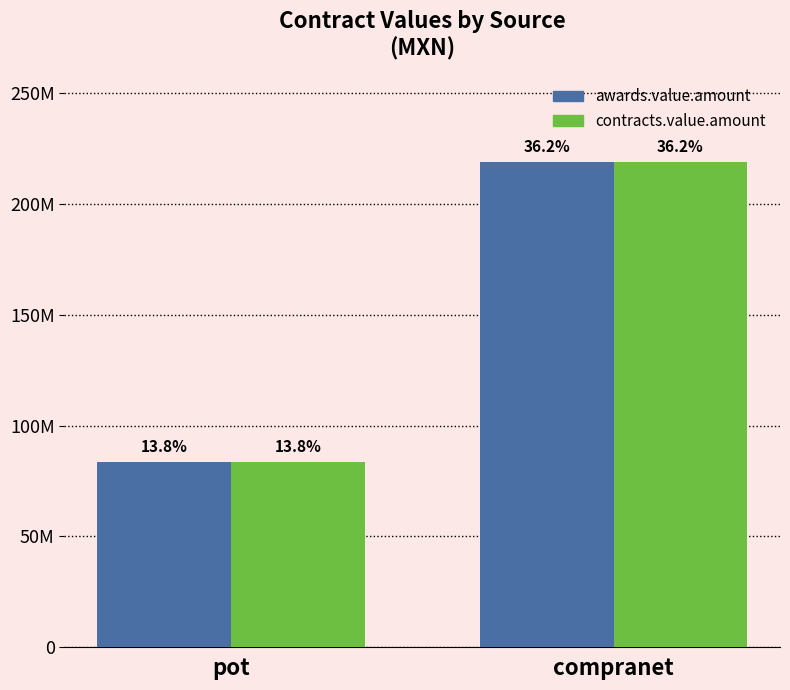

Reading left to right, extract all data points from this chart.

awards.value.amount: 83640217.0	218935126.8
contracts.value.amount: 83640217.0	218935126.8